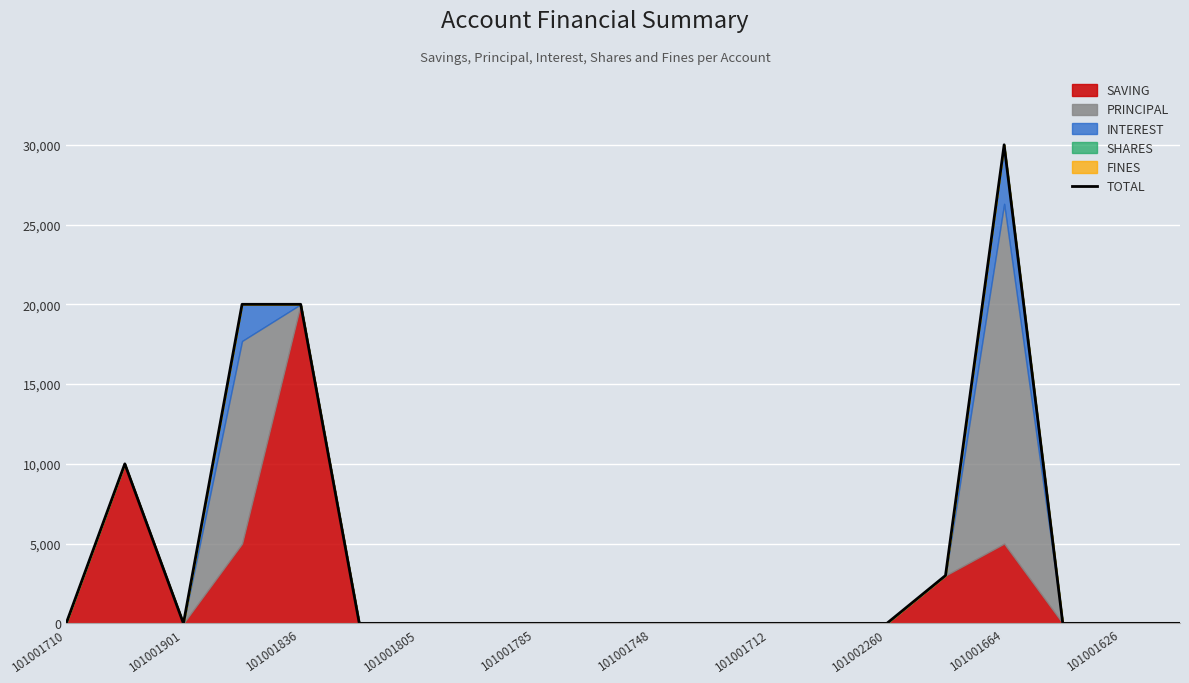

What position from the left is 101001748?

11